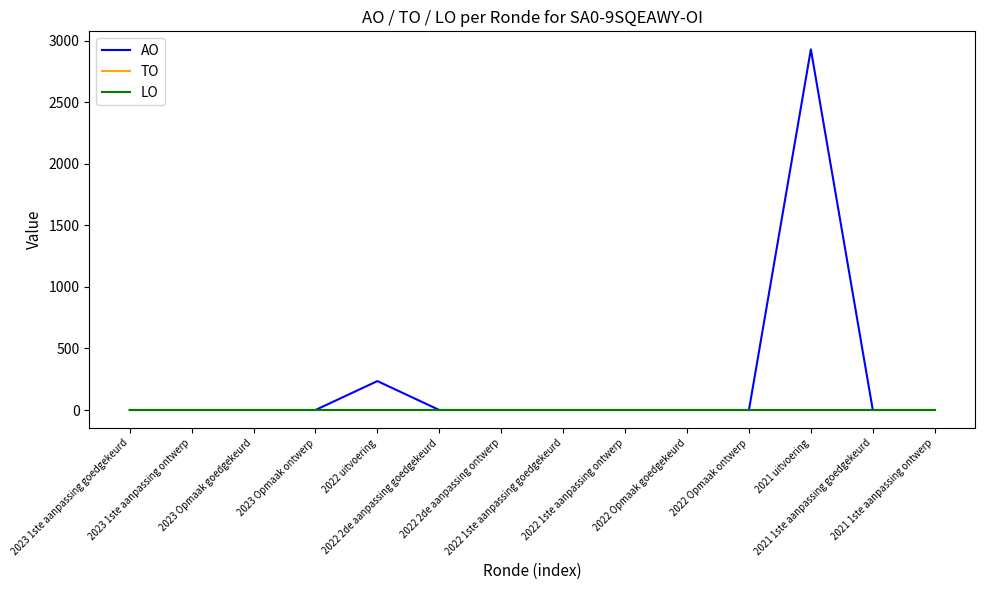

True or false: AO and LO cross at least once.

False